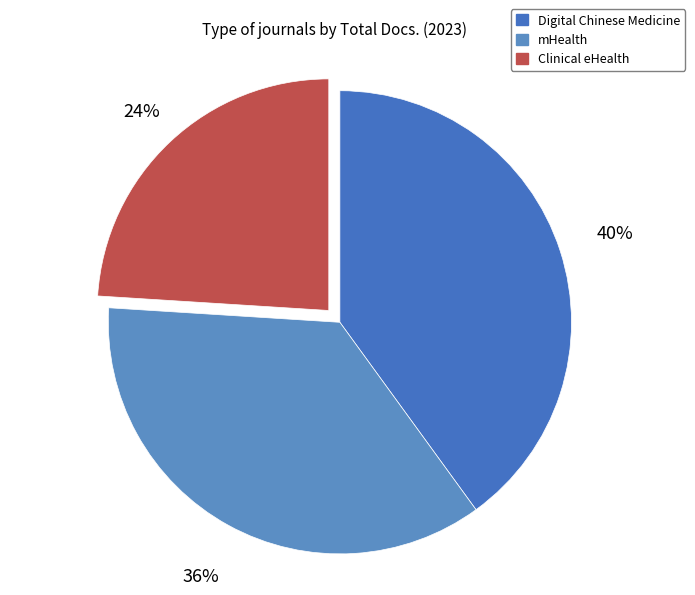

Is there a majority slice in this chart?

No